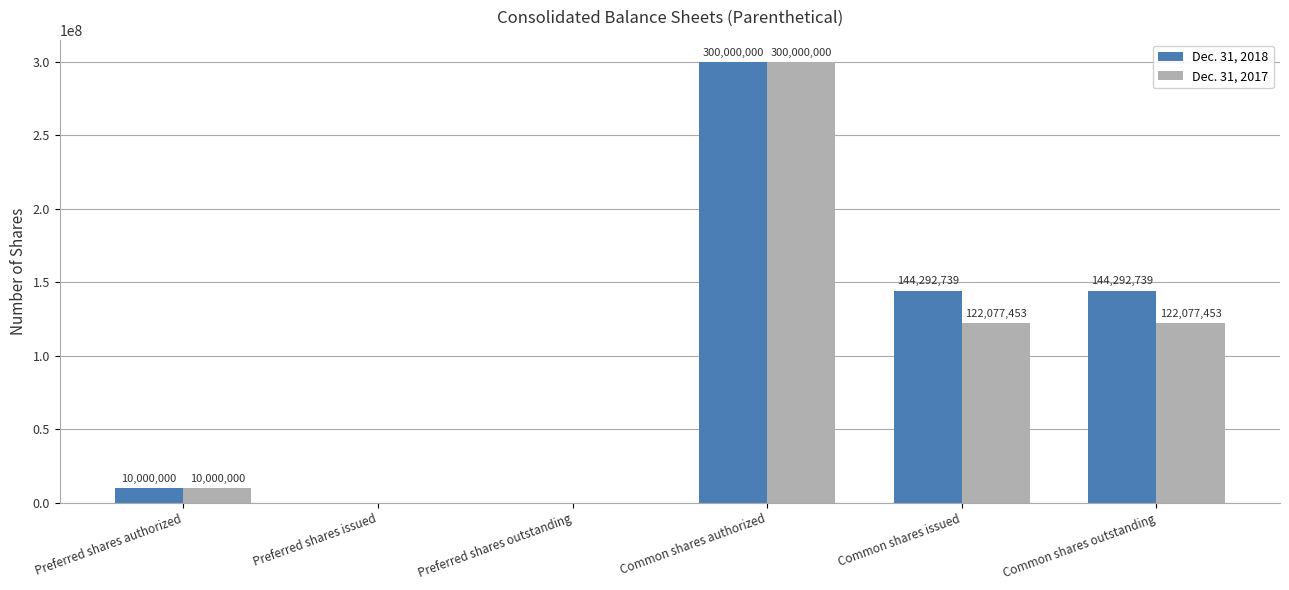

How many data points does each series have?

6